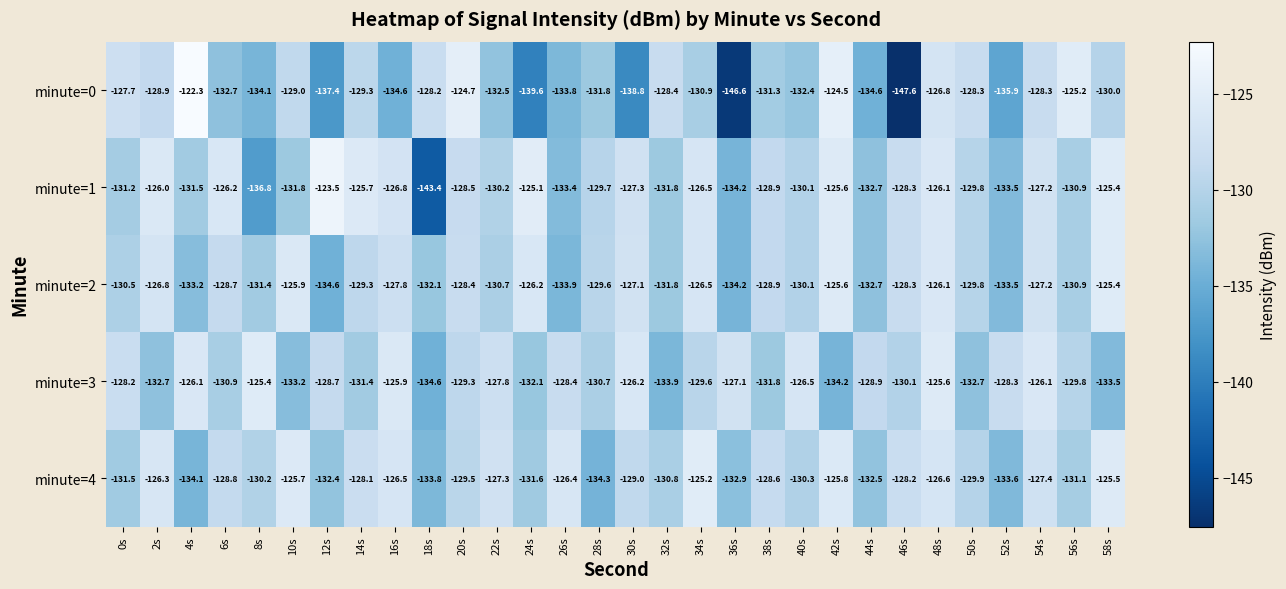

What is the total value across all series at 8s?

-657.9